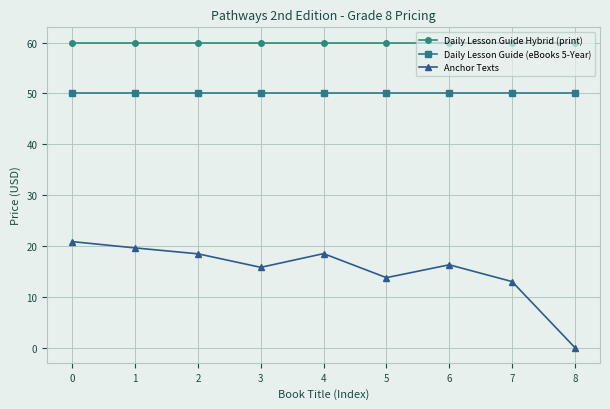

What is the average value of the Daily Lesson Guide Hybrid (print) series?

60.0